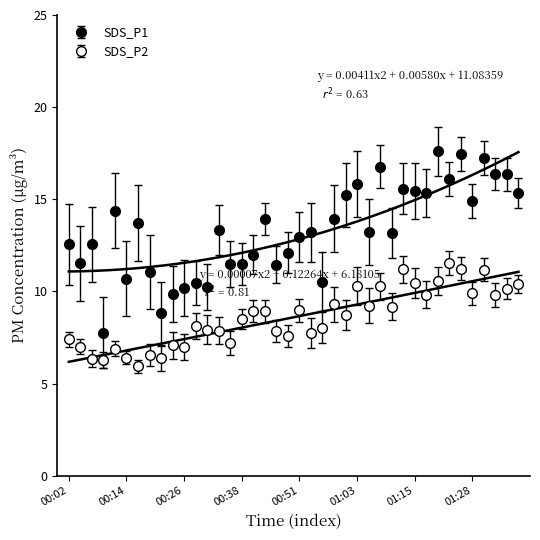

What is the value of the SDS_P2 point at the 18th from the left?

8.9